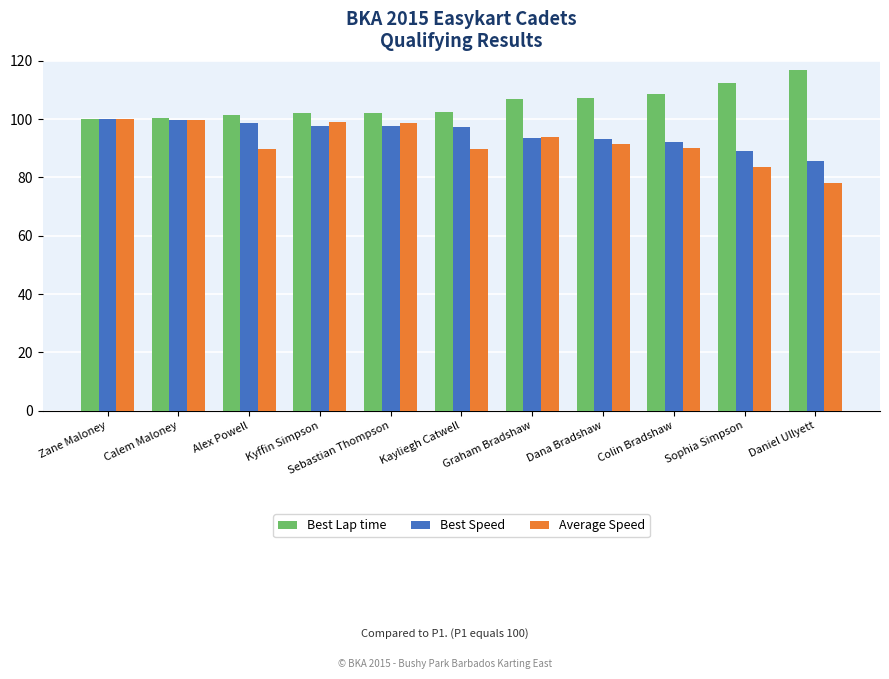

Is the value of Best Lap time at Colin Bradshaw greater than the value of Average Speed at Kyffin Simpson?

Yes